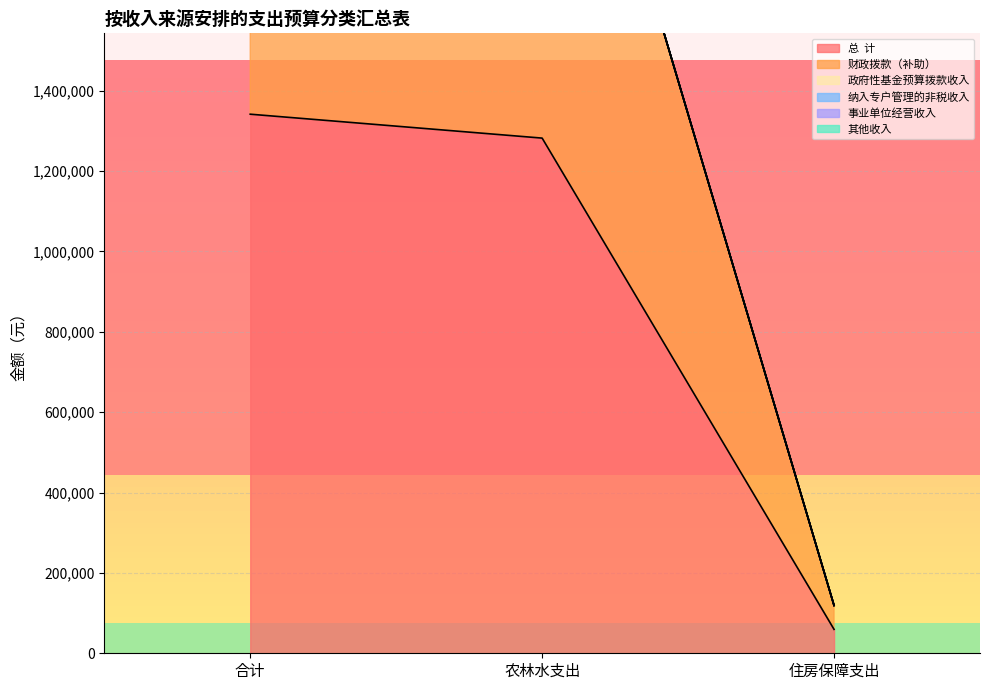

What position from the left is 合计?

1